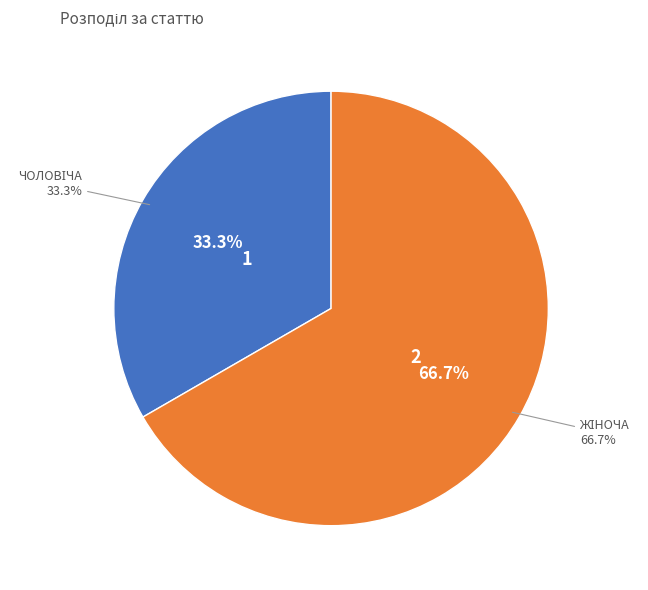

Is the sum of Жіноча and Чоловіча greater than half?

Yes